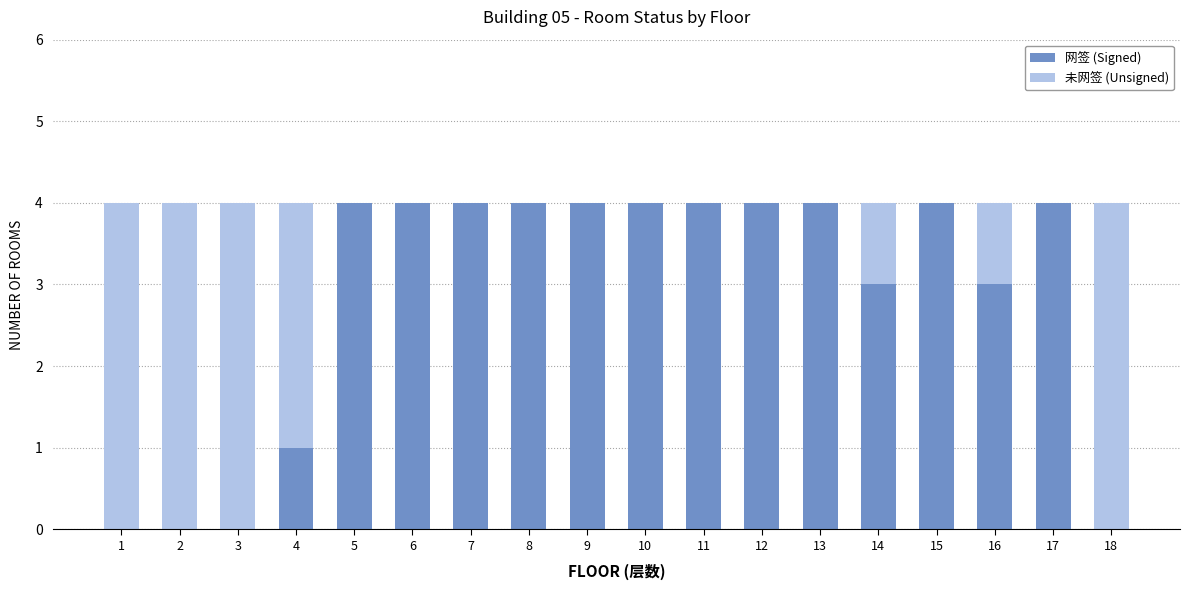

Are the bars grouped side by side (vs. stacked)?

No